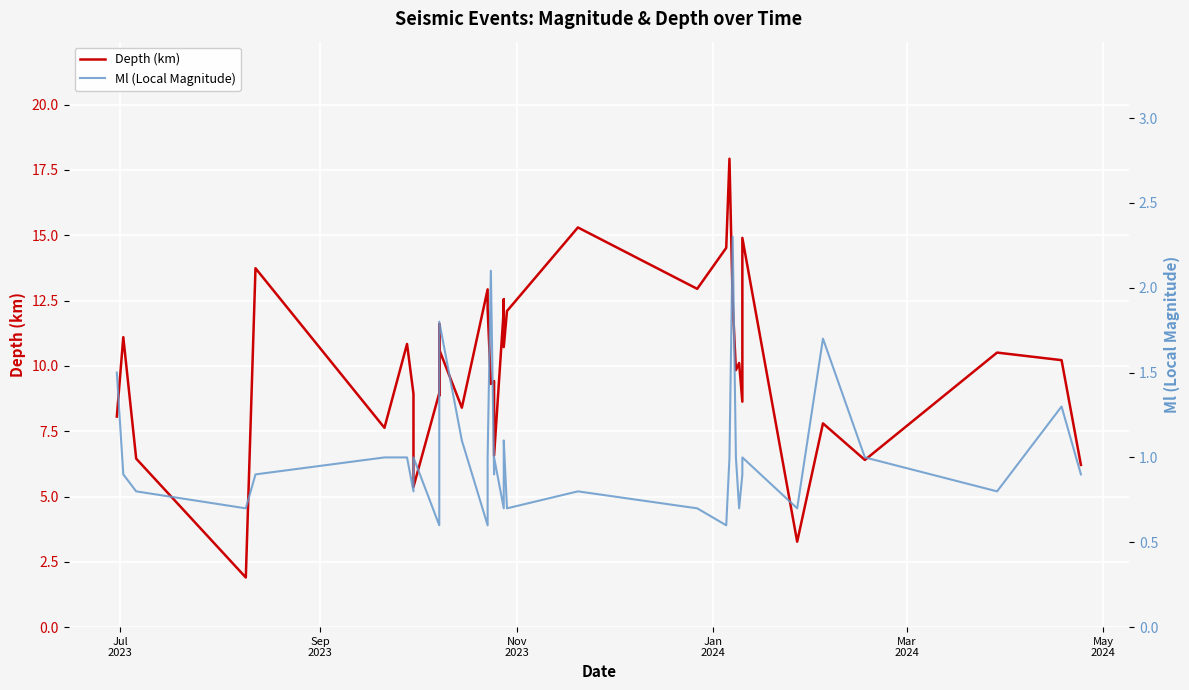

Is the value of Ml (Local Magnitude) at 8 greater than the value of Depth (km) at 6?

No